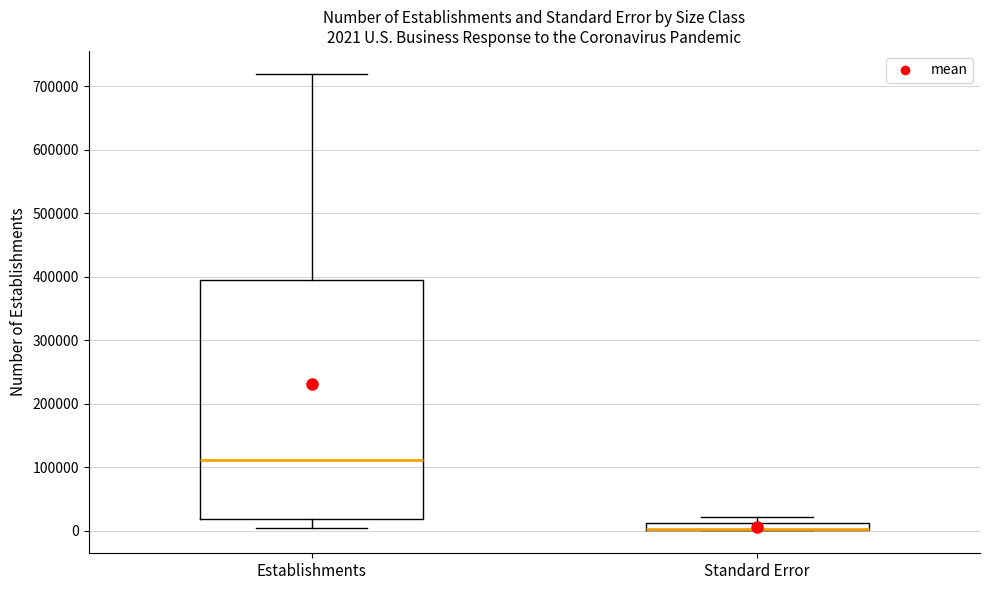

Which box is the tallest, from its lower edge to its upper edge?

Establishments